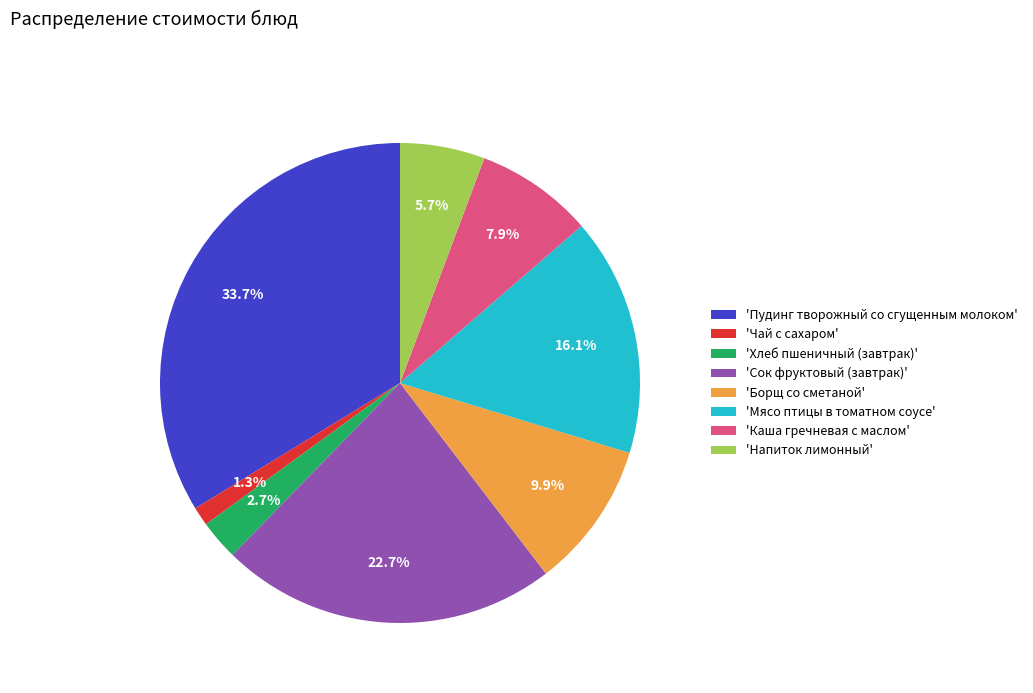

How much of the chart is everything except 'Мясо птицы в томатном соусе'?

83.9%